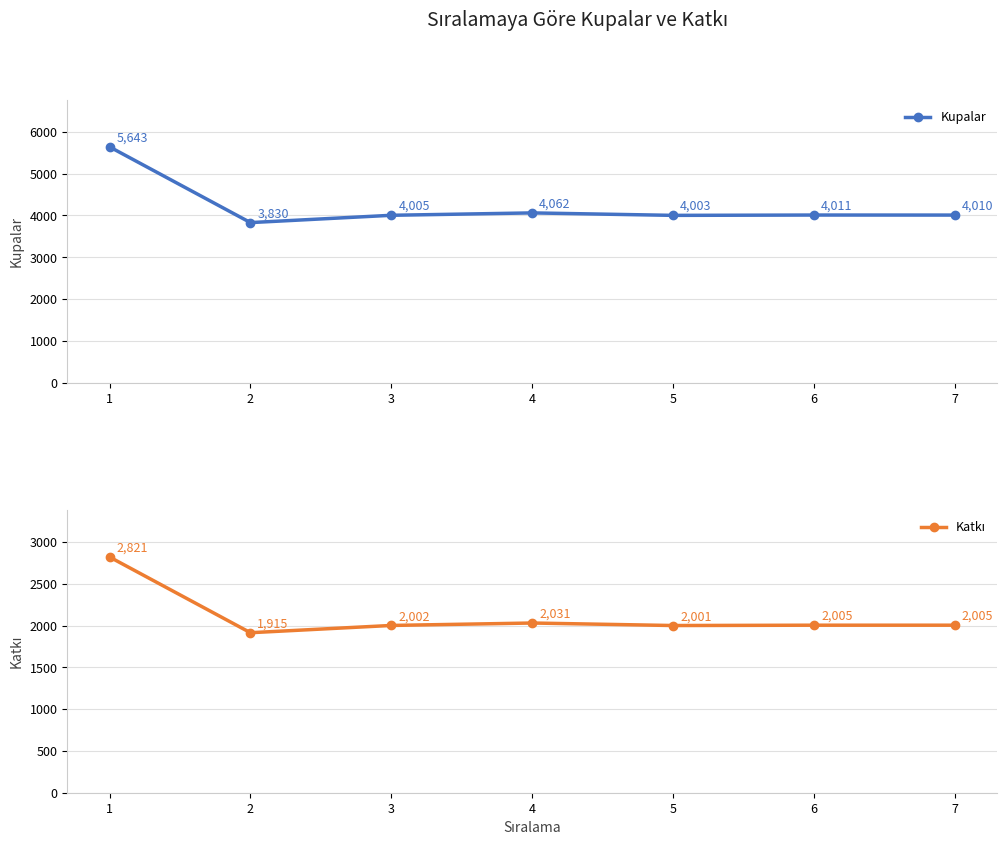

Does the chart have visible grid lines?

Yes